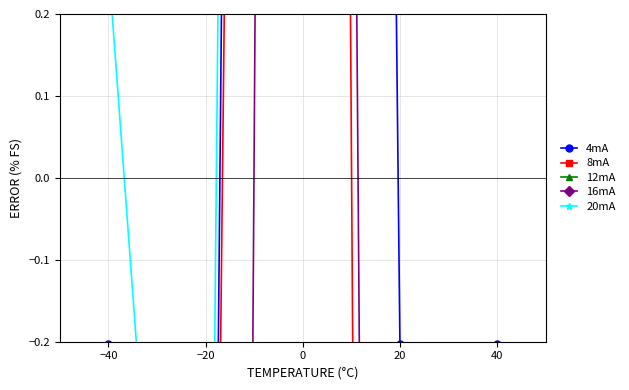

Count the number of categories in the chart.

5